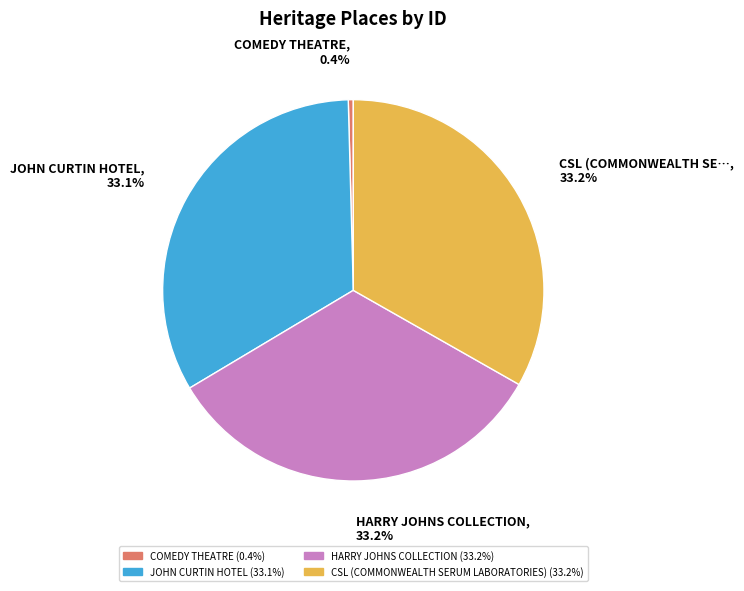

What is the ratio of the value at JOHN CURTIN HOTEL to the value at CSL (COMMONWEALTH SERUM LABORATORIES)?

1.0